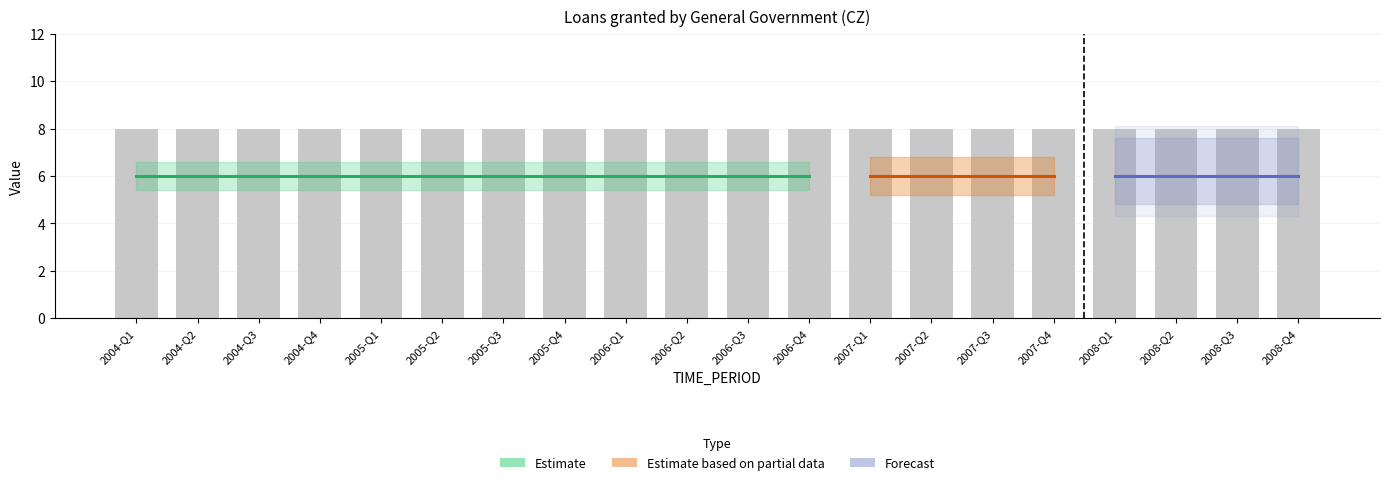

Does the chart contain stacked bars?

No